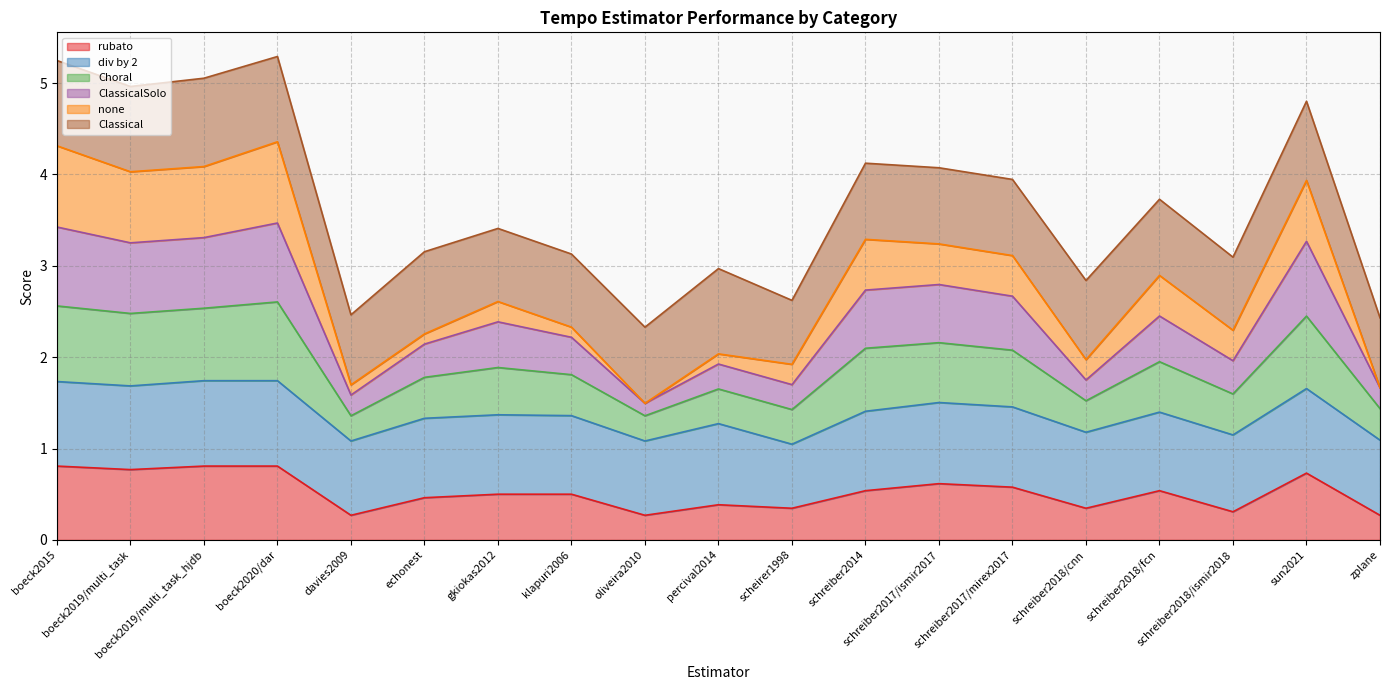

How many interior local peaks does the rubato series have?

4